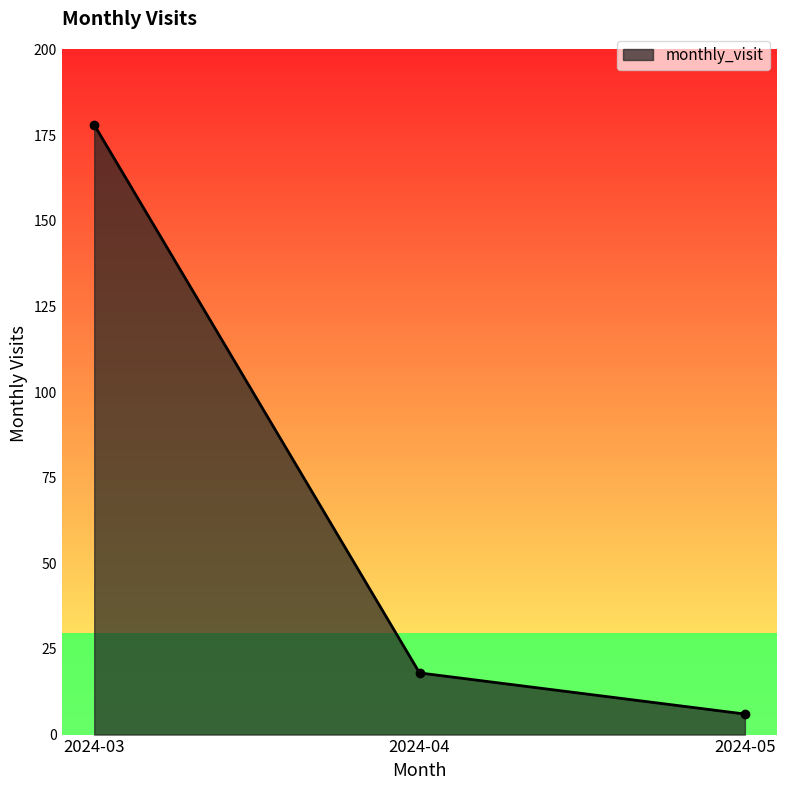

True or false: the data shows 10 at 2024-04.

False